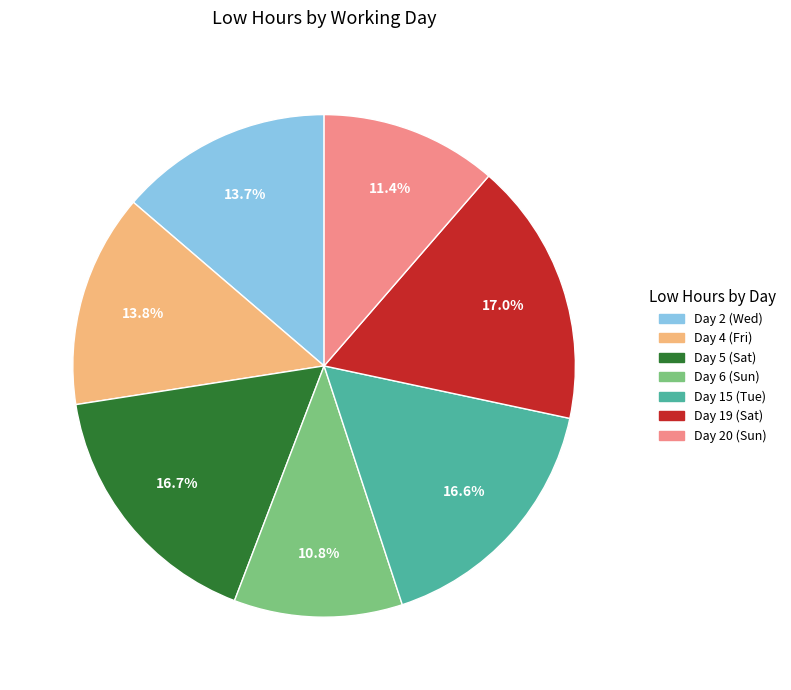

Is there a majority slice in this chart?

No